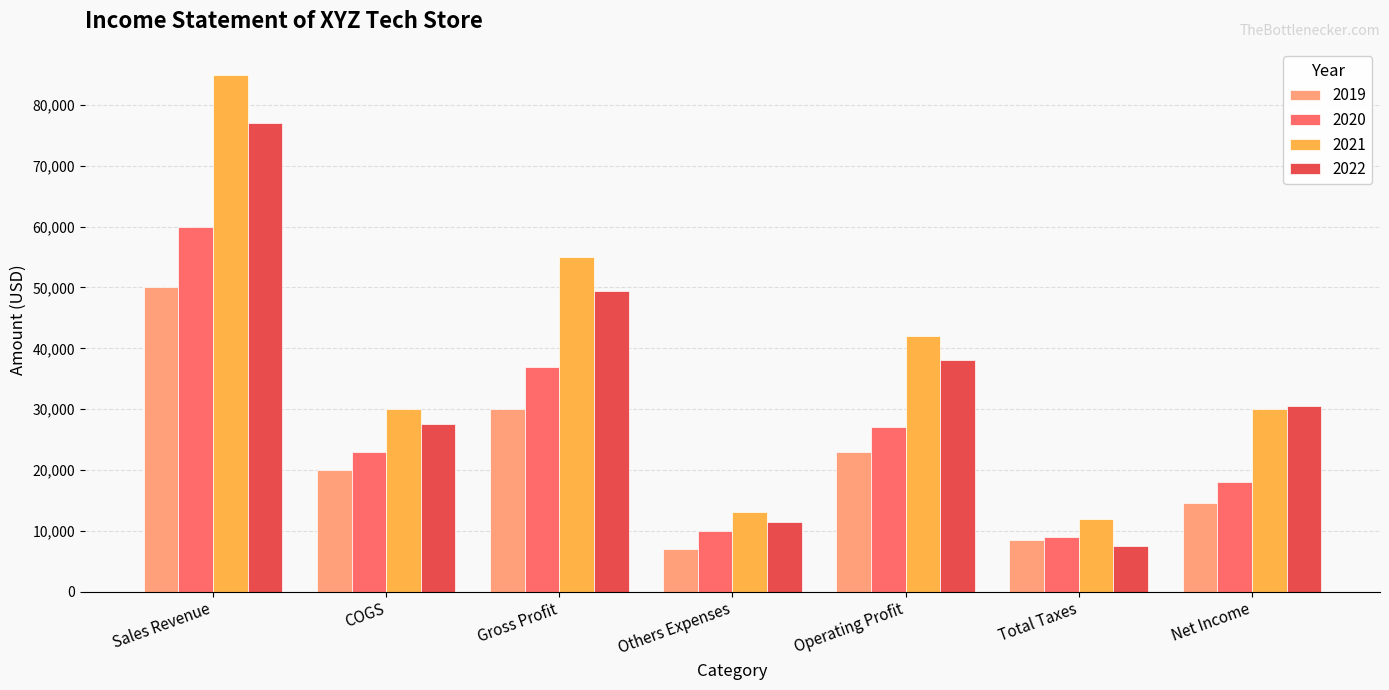

List the labels in order of 2020 value, smallest first.

Total Taxes, Others Expenses, Net Income, COGS, Operating Profit, Gross Profit, Sales Revenue